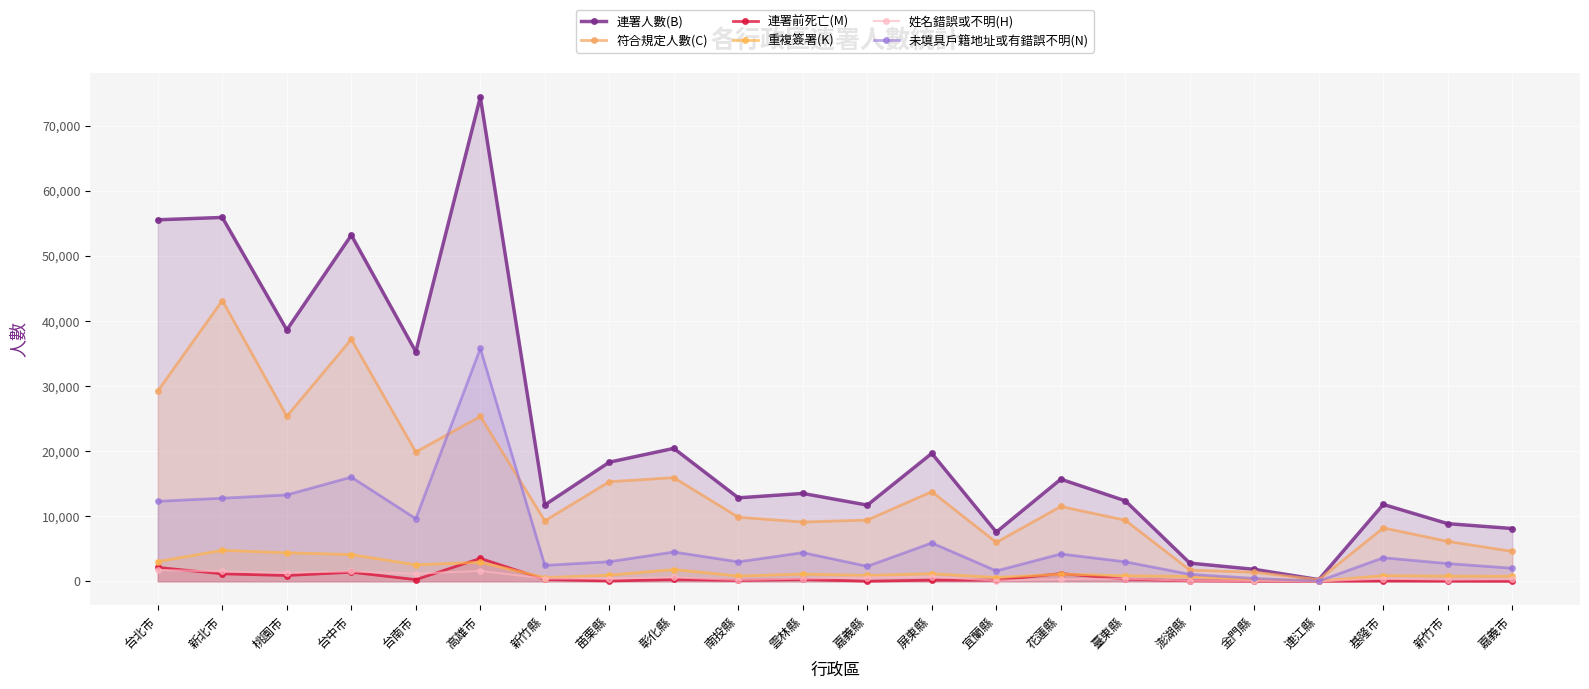

True or false: 連署人數(B) and 連署前死亡(M) intersect in this chart.

False